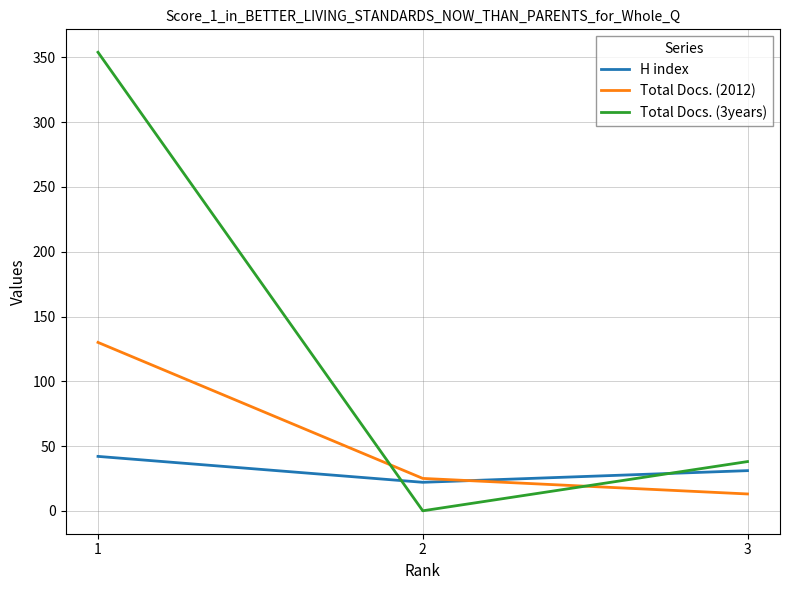

At 3, list the series in order from smallest to largest.

Total Docs. (2012), H index, Total Docs. (3years)